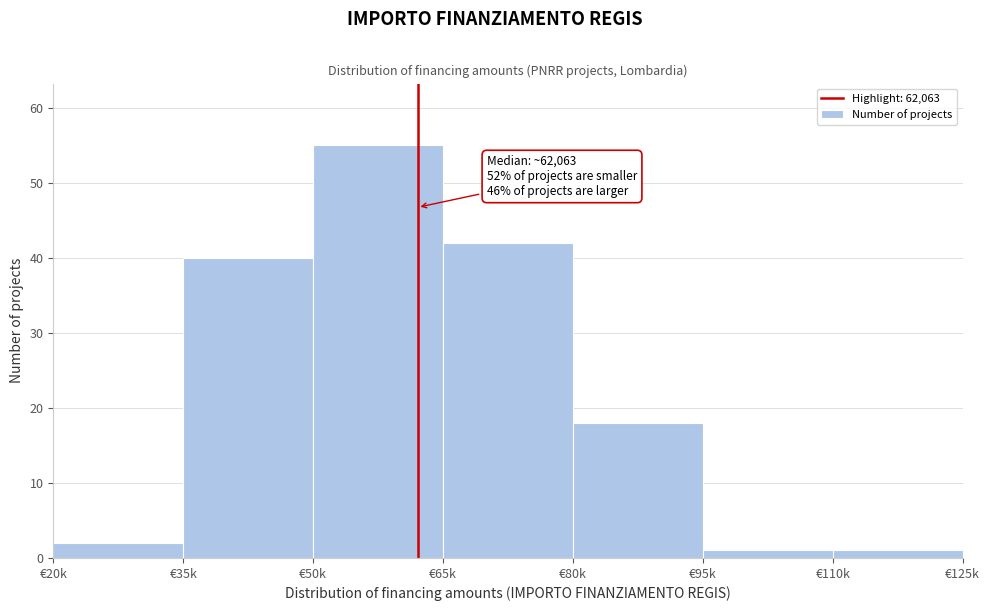

Reading left to right, list all the values displayed in this chart.

€20k=2	€35k=40	€50k=55	€65k=42	€80k=18	€95k=1	€110k=1